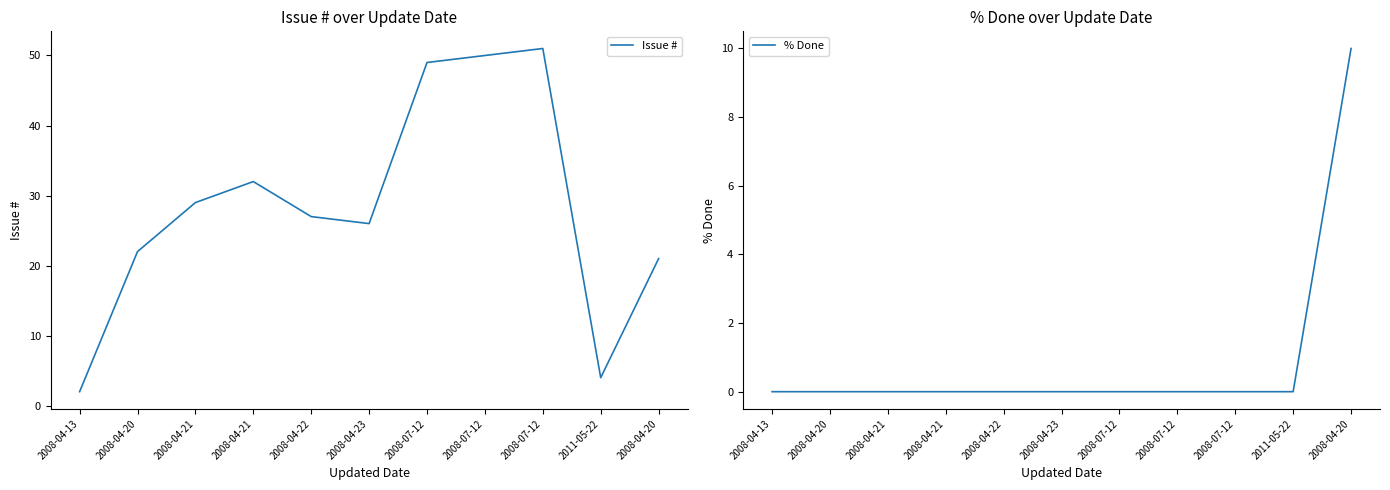

What is the greatest value displayed?

51